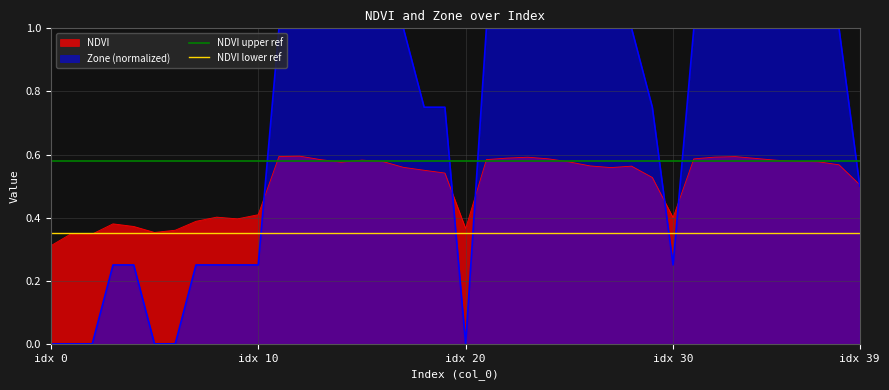

What is the value of the NDVI upper ref point at the 1st from the left?

0.6